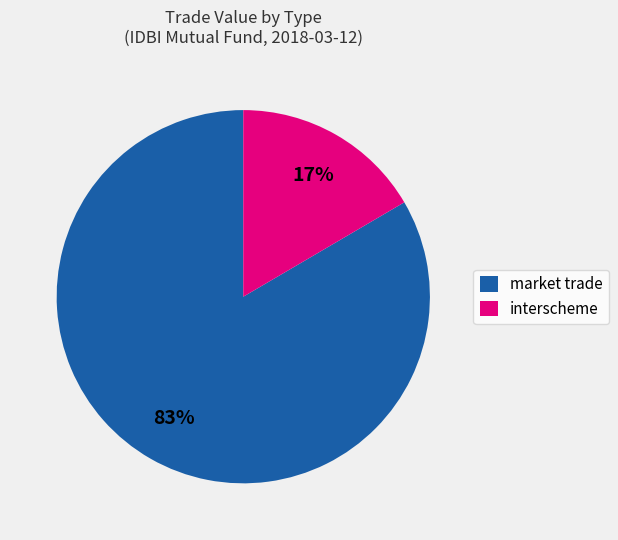

True or false: market trade accounts for 89% of the total.

False